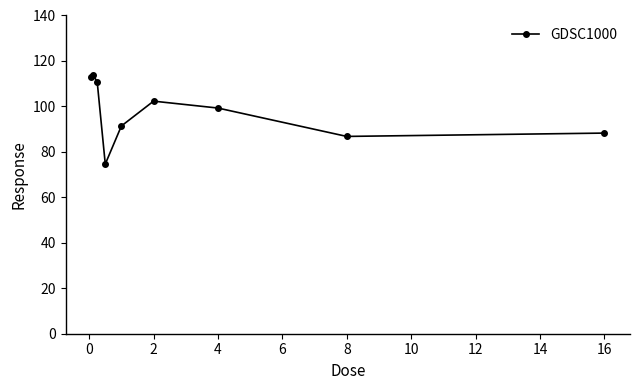

What is the value of the 8th point from the left?

86.8